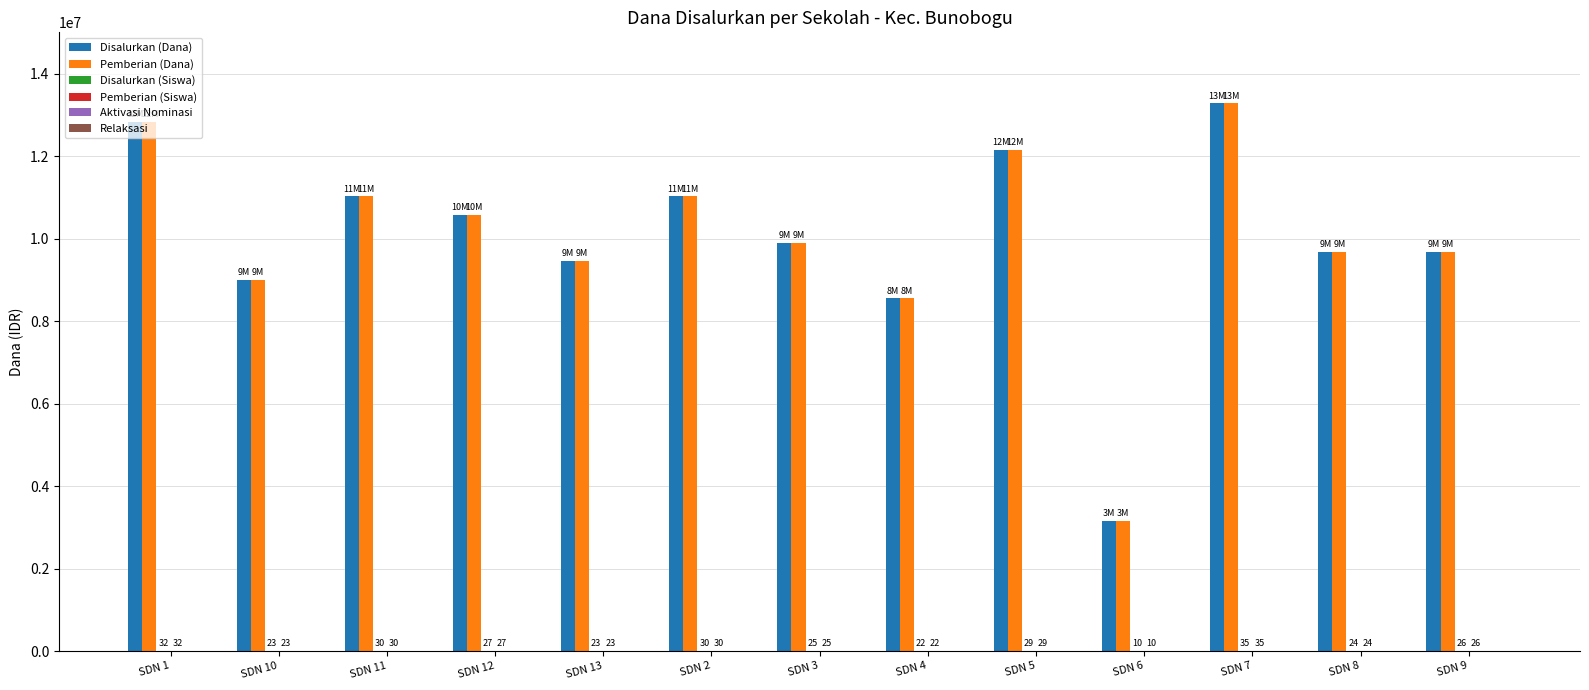

Count the number of categories in the chart.

13